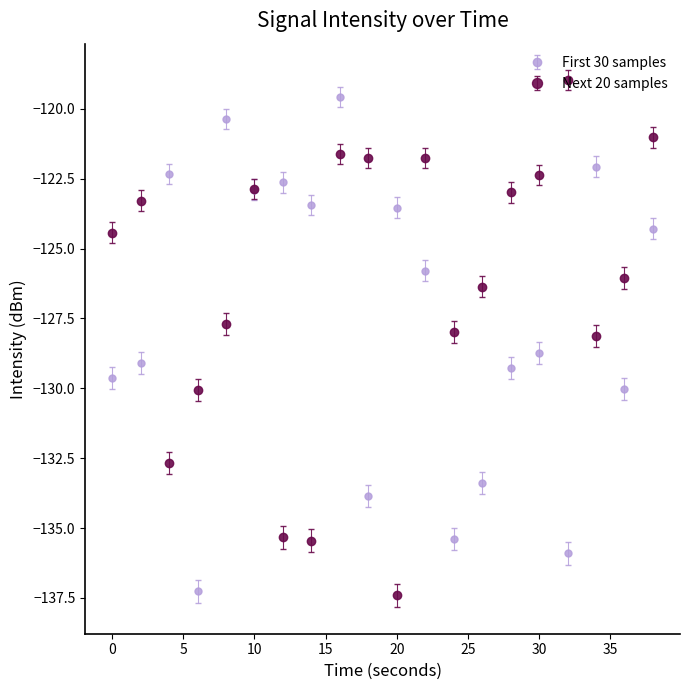

What is the minimum value shown in the chart?

-137.4